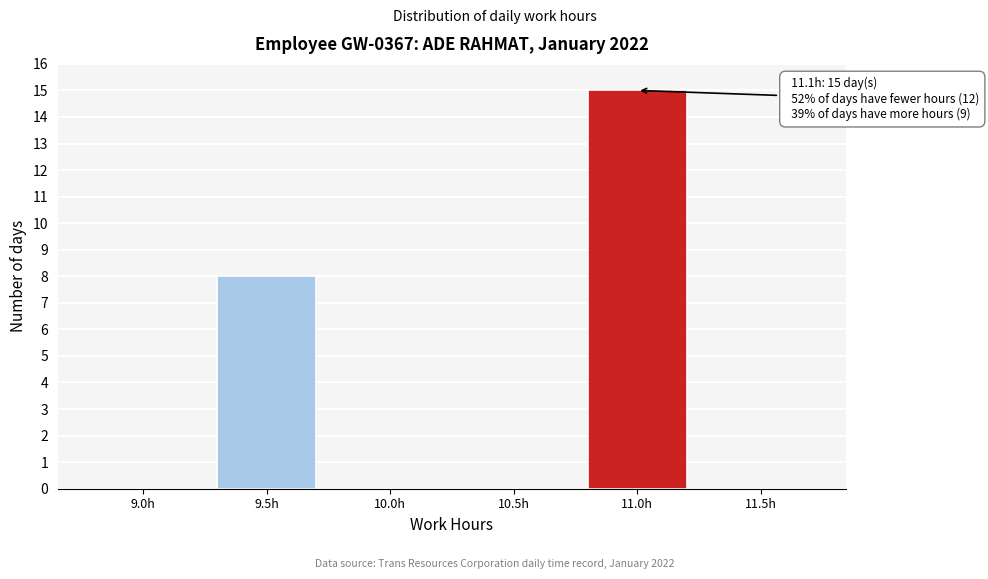

Reading left to right, what are all the values shown in this chart?

9.0h=0	9.5h=8	10.0h=0	10.5h=0	11.0h=15	11.5h=0